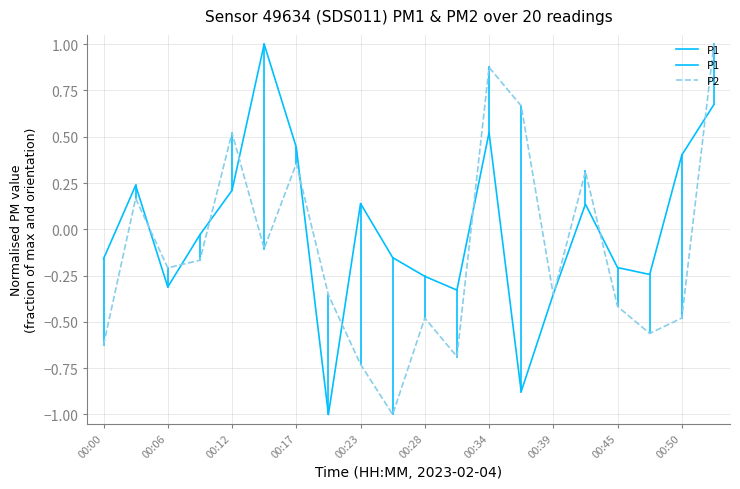

Reading left to right, extract all data points from this chart.

P1: -0.2	0.2	-0.3	-0.0	0.2	1.0	0.4	-1.0	0.1	-0.2	-0.3	-0.3	0.5	-0.9	-0.4	0.1	-0.2	-0.2	0.4	0.7
P2: -0.6	0.2	-0.2	-0.2	0.5	-0.1	0.4	-0.4	-0.7	-1.0	-0.5	-0.7	0.9	0.7	-0.4	0.3	-0.4	-0.6	-0.5	1.0